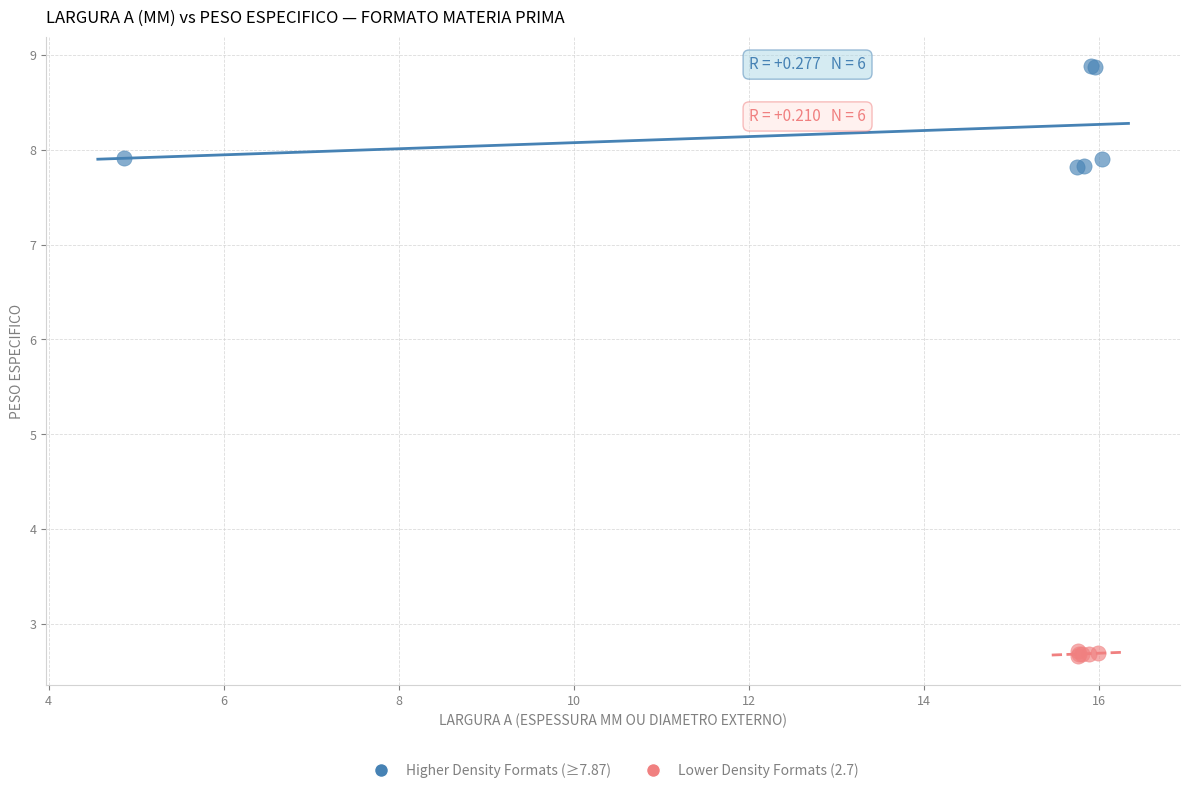

Which series has the widest spread of Y values?

Higher Density Formats (≥7.87)